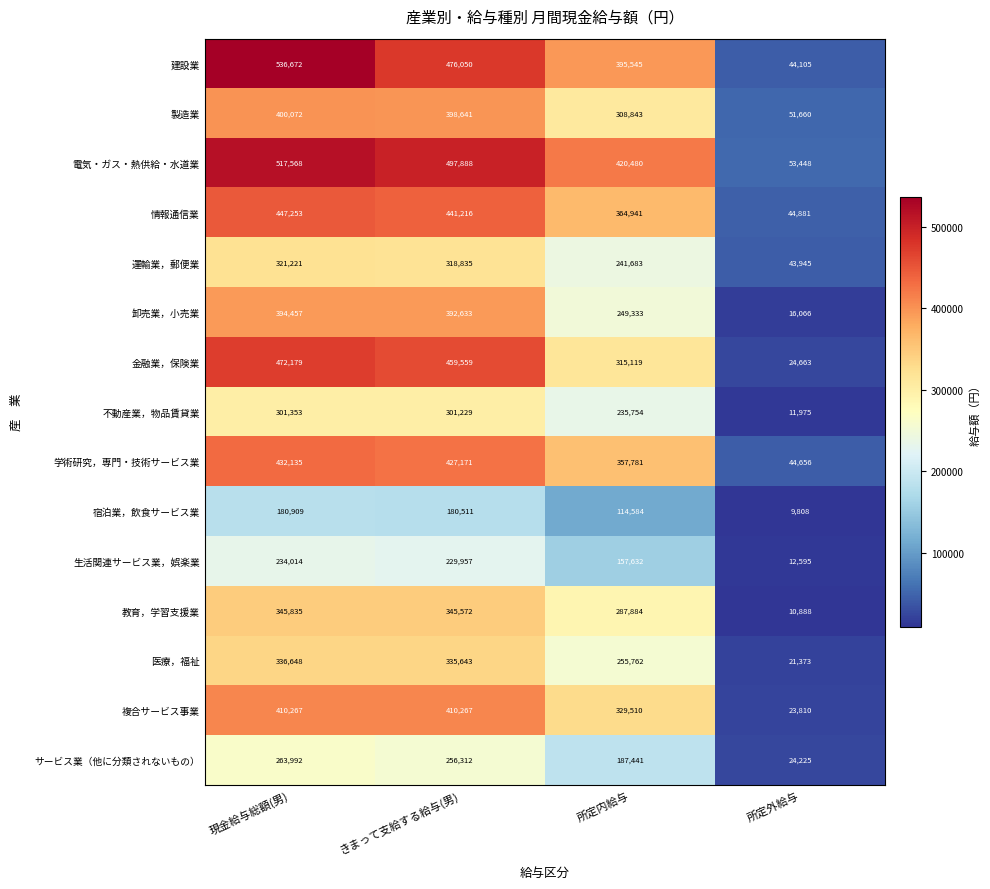

What is the difference between the 運輸業，郵便業 values at 所定外給与 and きまって支給する給与(男)?

274890